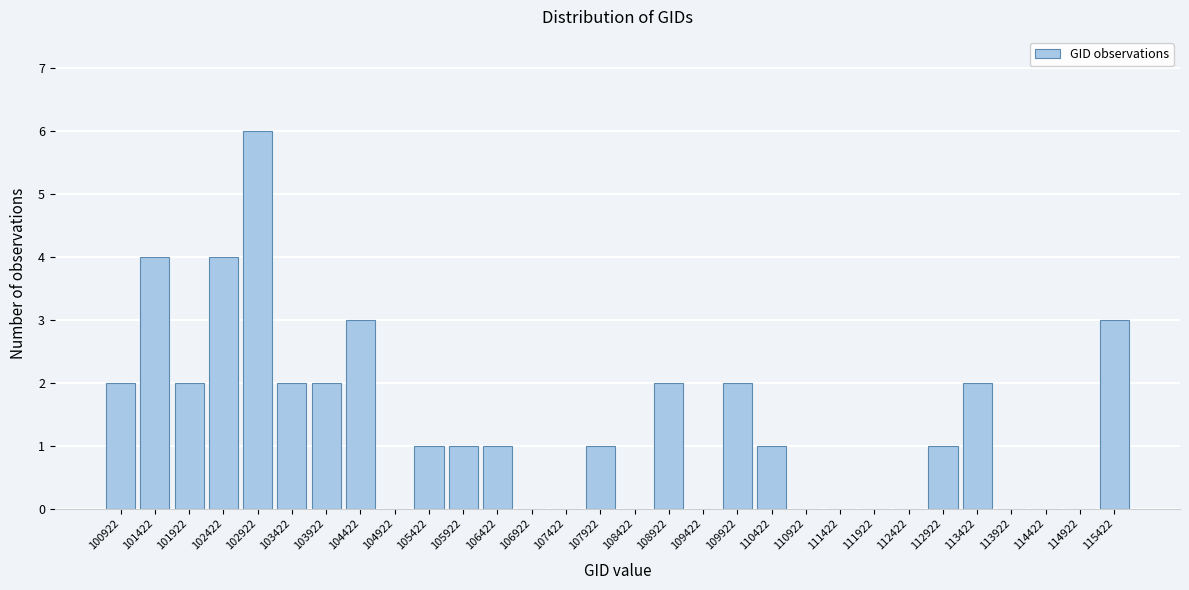

Reading left to right, transcribe this chart: for each bar, give the range it covers on the x-axis and its height. Neither the bar edges nor the heights are printed on the chart, so give them approximately, as read against the axes.

100650 to 101150: 2
101150 to 101650: 4
101650 to 102150: 2
102150 to 102650: 4
102650 to 103150: 6
103150 to 103650: 2
103650 to 104150: 2
104150 to 104650: 3
104650 to 105150: 0
105150 to 105650: 1
105650 to 106150: 1
106150 to 106650: 1
106650 to 107150: 0
107150 to 107650: 0
107650 to 108150: 1
108150 to 108650: 0
108650 to 109150: 2
109150 to 109650: 0
109650 to 110150: 2
110150 to 110650: 1
110650 to 111150: 0
111150 to 111650: 0
111650 to 112150: 0
112150 to 112650: 0
112650 to 113150: 1
113150 to 113650: 2
113650 to 114150: 0
114150 to 114650: 0
114650 to 115150: 0
115150 to 115650: 3